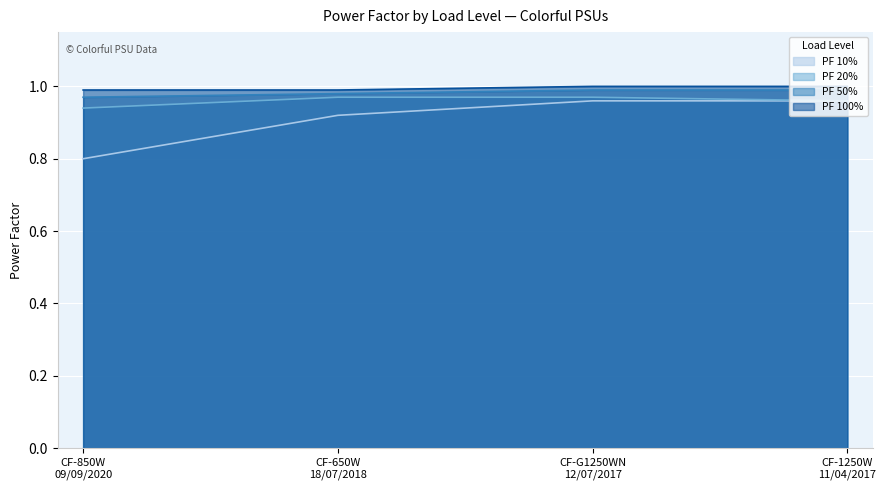

At which label is PF 100% closest to 0?

CF-850W
09/09/2020